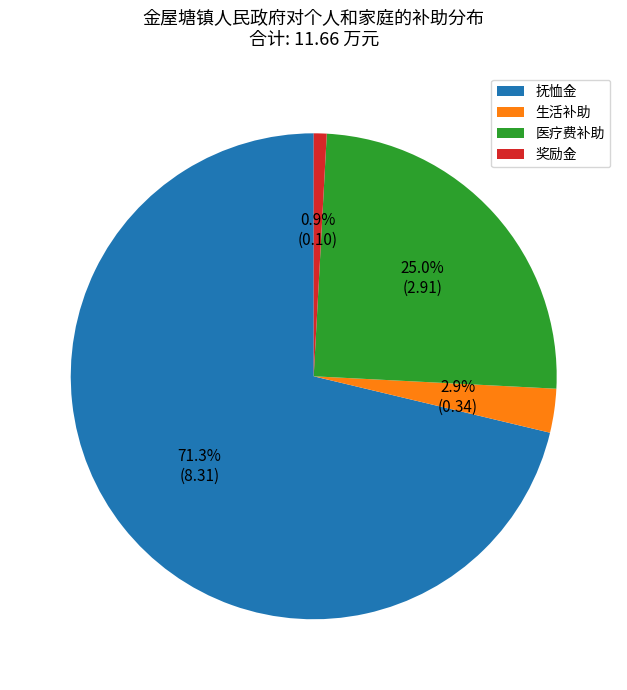

To the nearest percent, what is the difference between the largest and smallest slice percentages?

70%